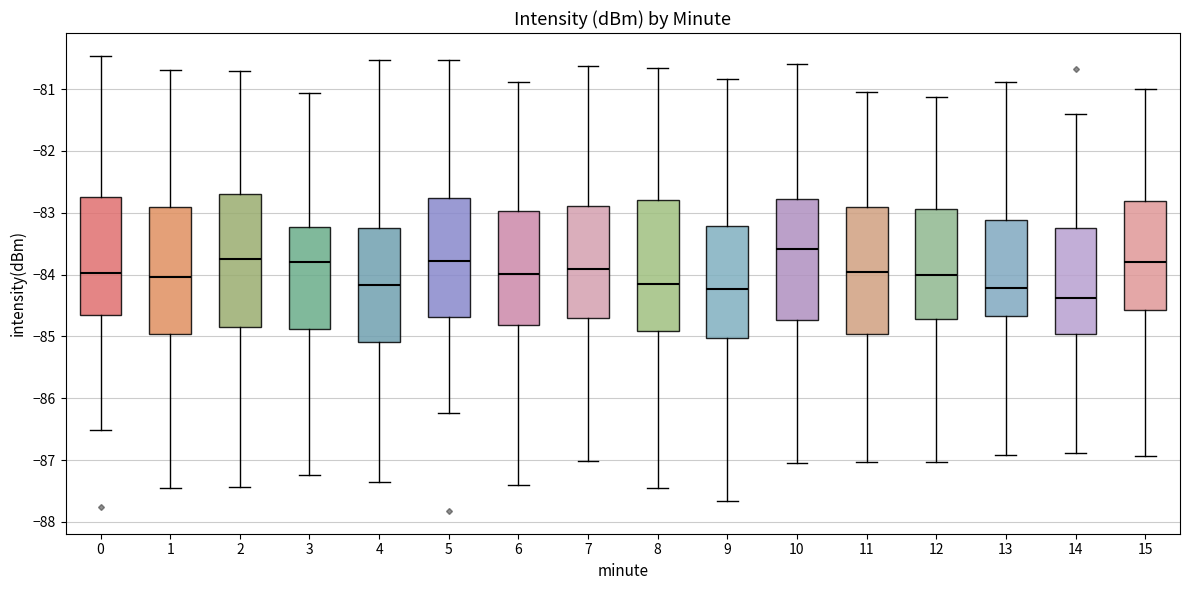

Where is the lower edge of the box at x = 13 on the y-axis? The values are not printed on the chart, so give them approximately, as read against the axis.

-84.7